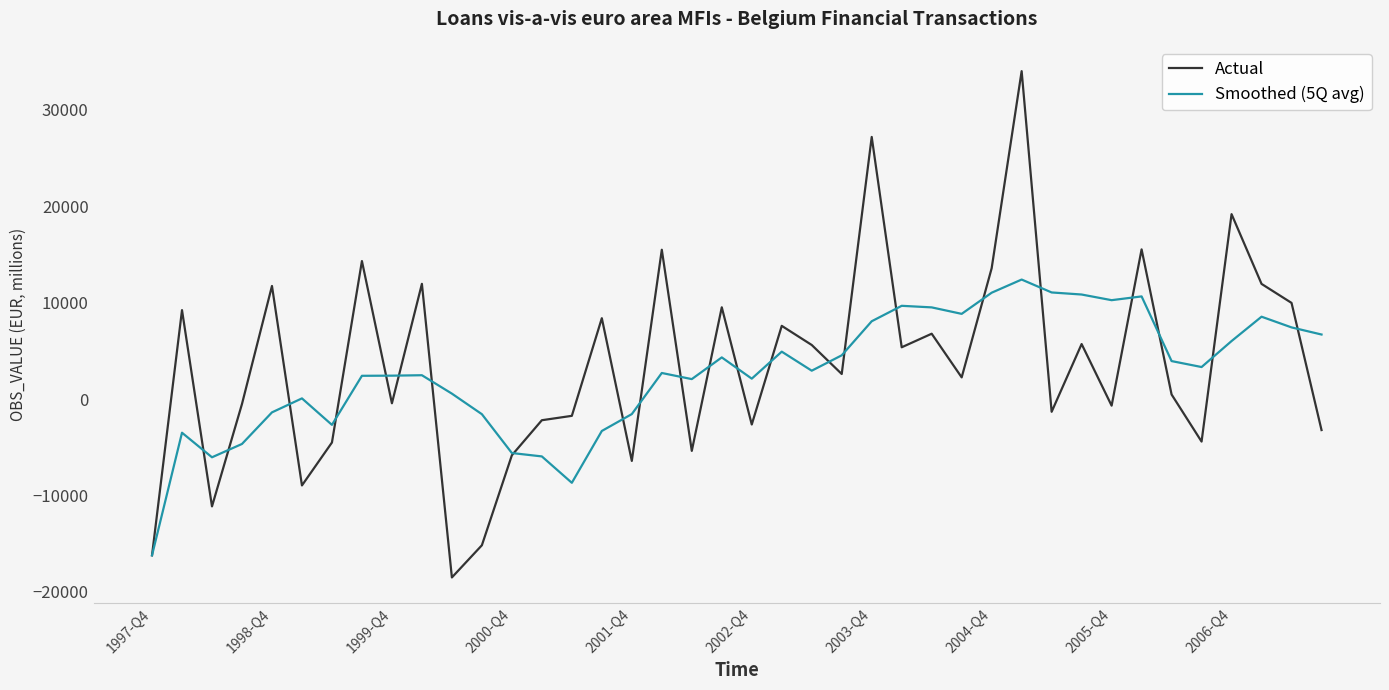

What is the greatest value displayed?

33995.4